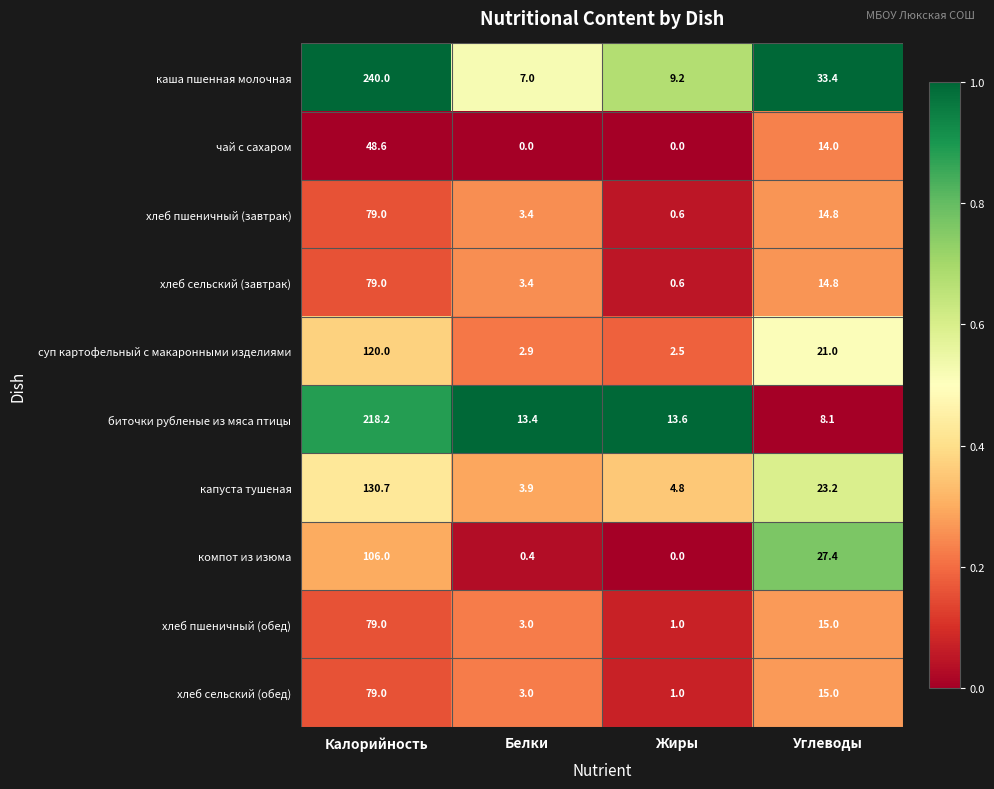

The биточки рубленые из мяса птицы series shows 21.4 at Белки. True or false?

False